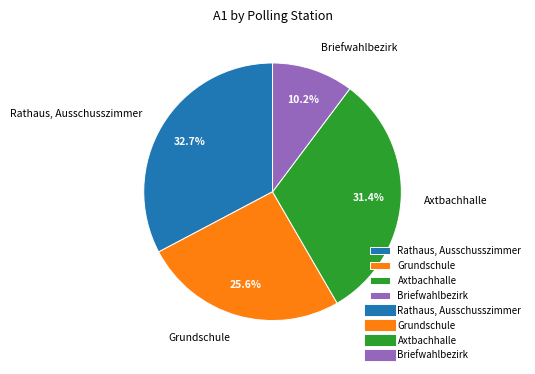

Rank the categories by value from lowest to highest.

Briefwahlbezirk, Grundschule, Axtbachhalle, Rathaus, Ausschusszimmer